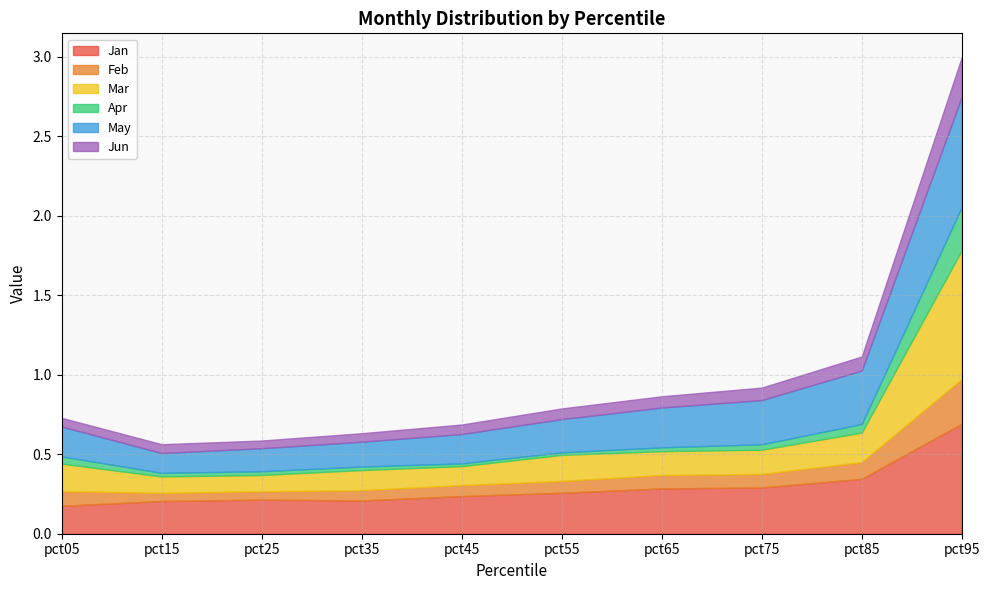

What is the sum of all Jan values?

2.9